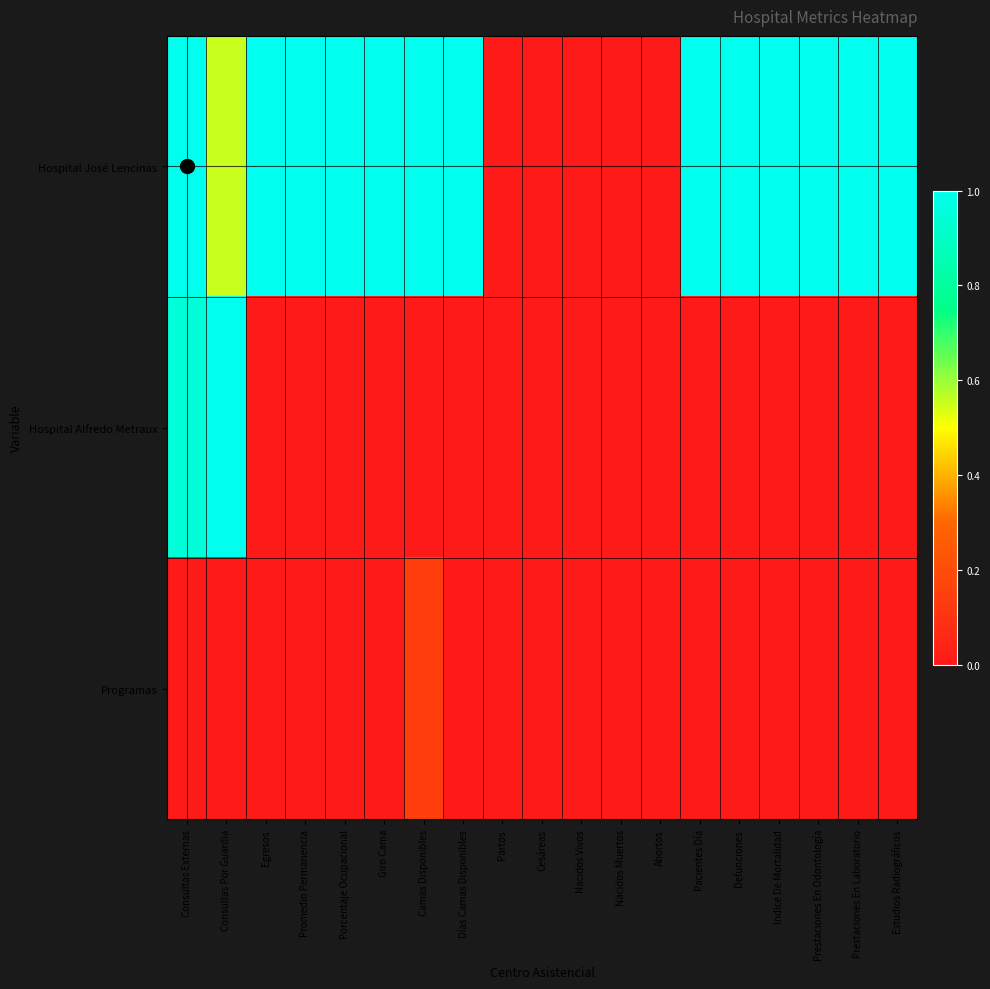

Between Nacidos Vivos and Consultas Por Guardia, which is larger?

Consultas Por Guardia